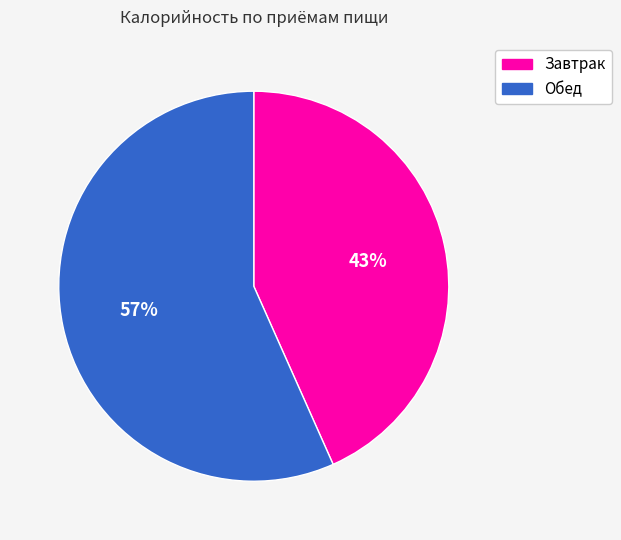

To the nearest percent, what percentage of the pie is Завтрак?

43%